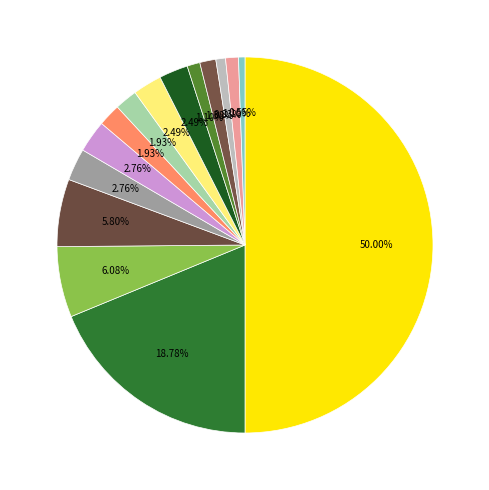

Which category has the biggest portion of the pie?

M